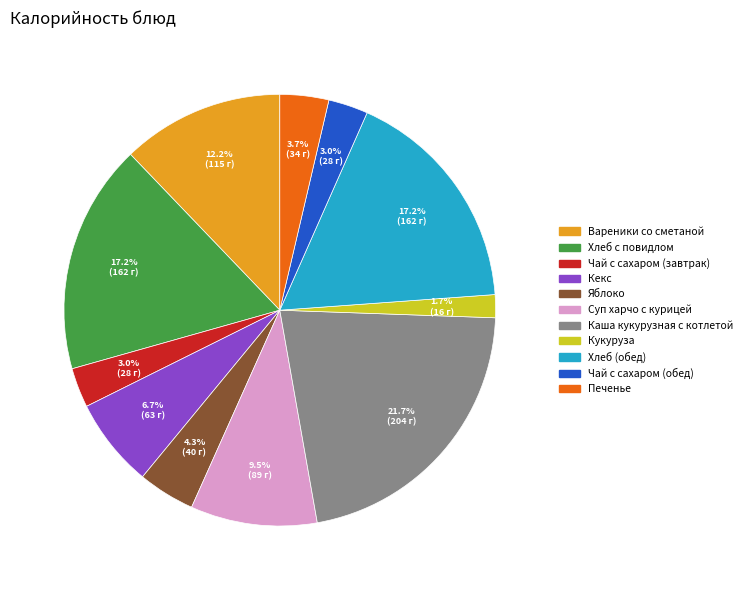

Does Печенье represent more than half of the total?

No